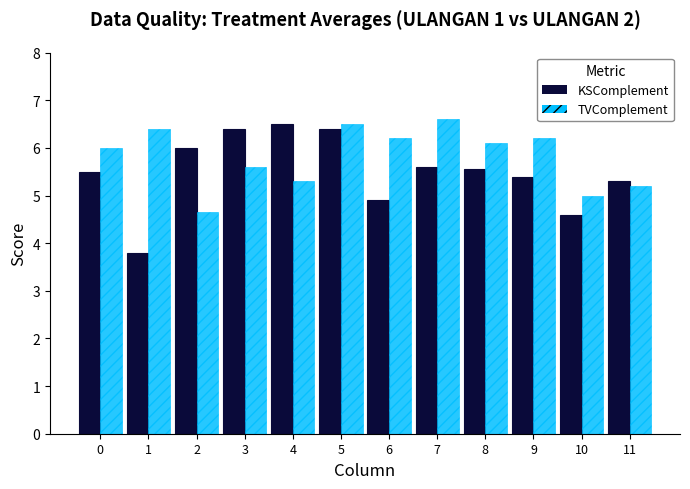

True or false: KSComplement has a value of 6.5 at 4.

True